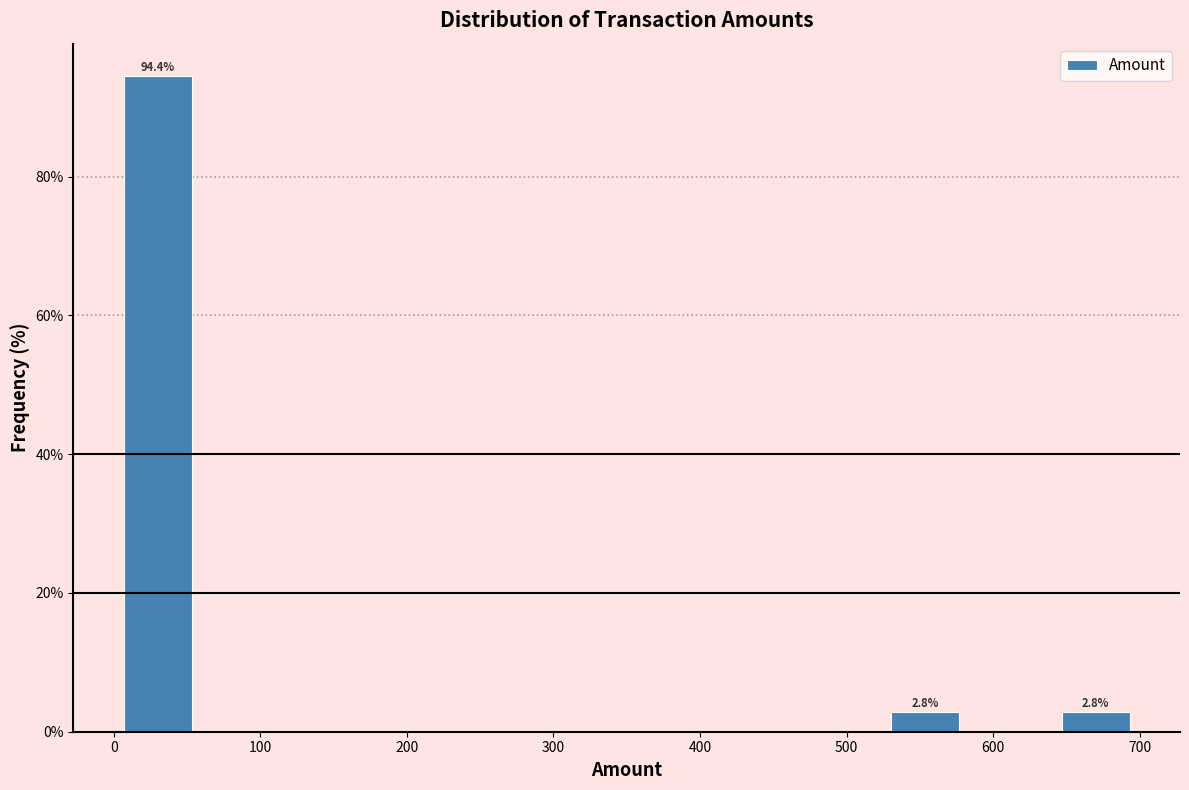

Which range on the x-axis has the tallest bar?

0 to 60